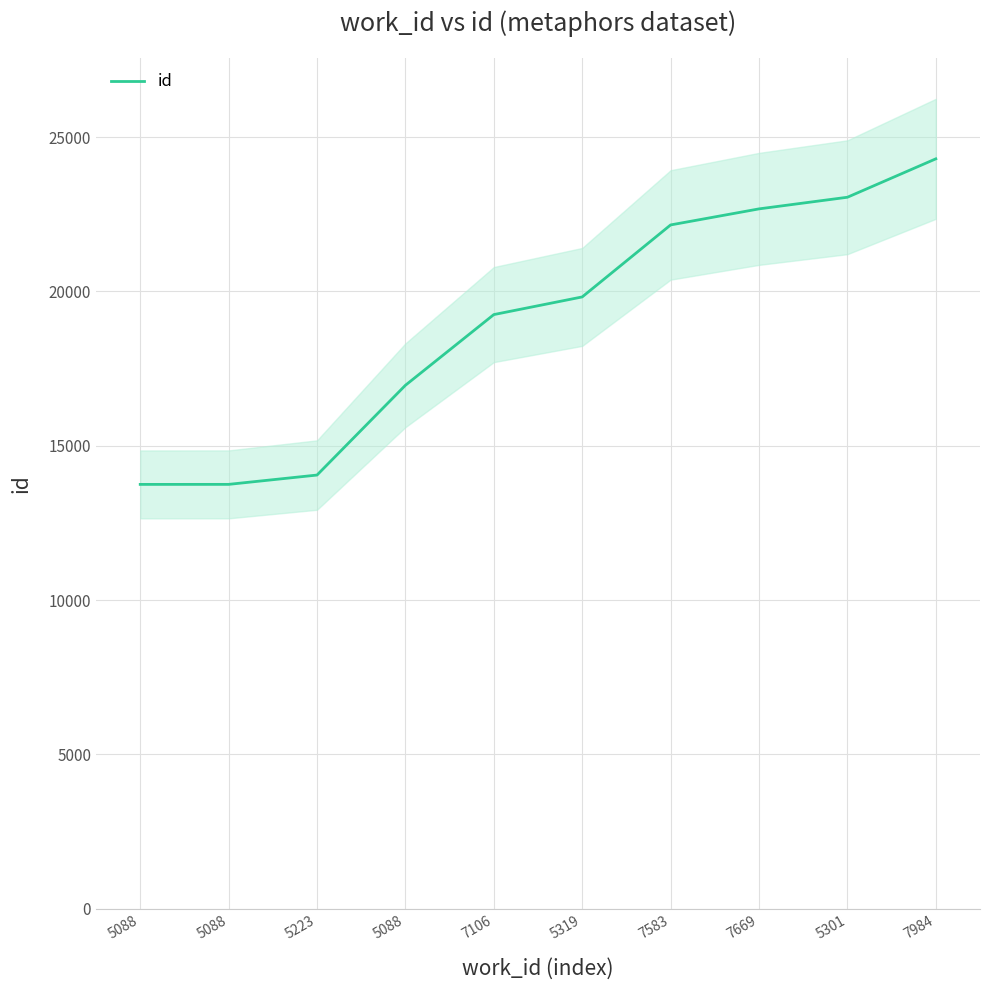

What is the value of the 3rd point from the left?

14052